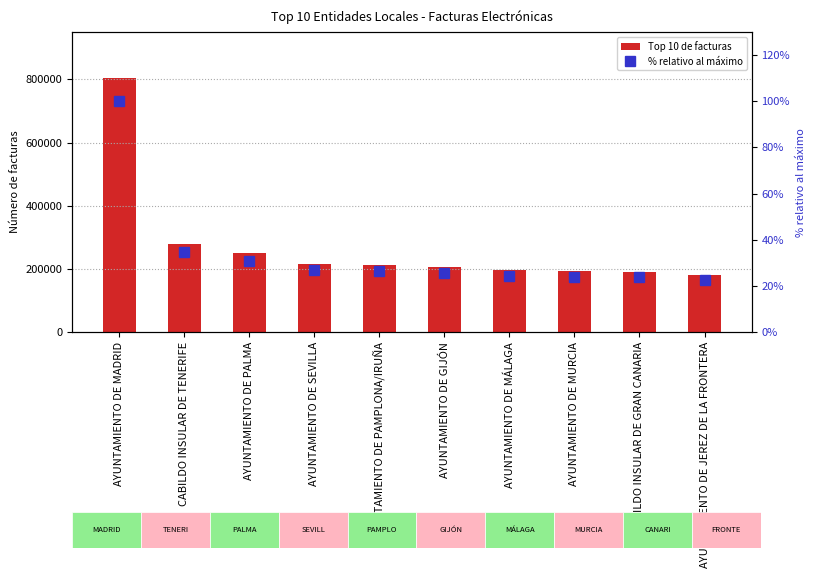

Which category has the lowest value across all series?

AYUNTAMIENTO DE JEREZ DE LA FRONTERA